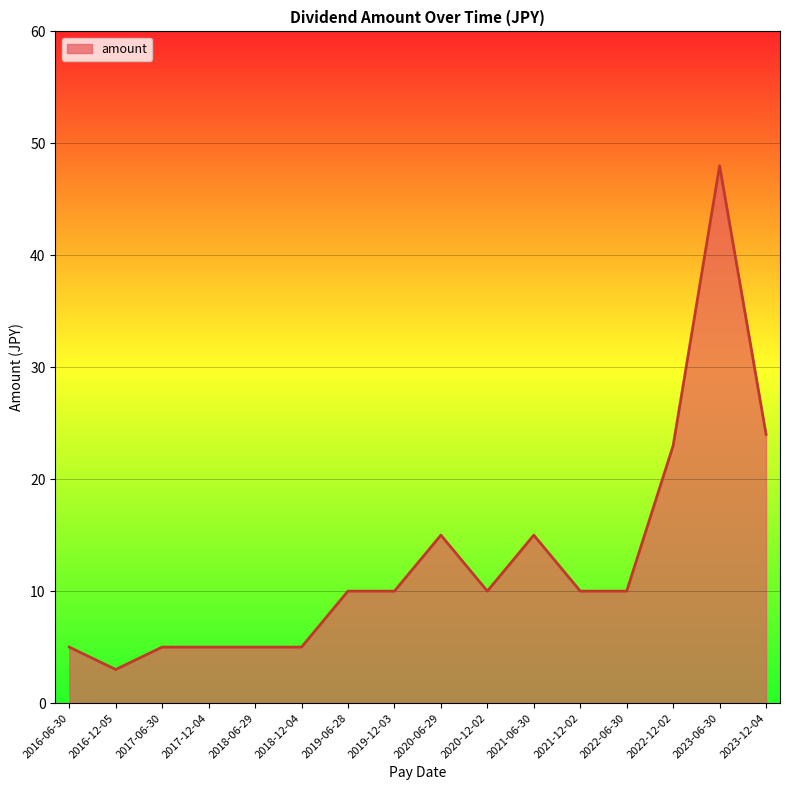

What position from the right is 2020-06-29?

8